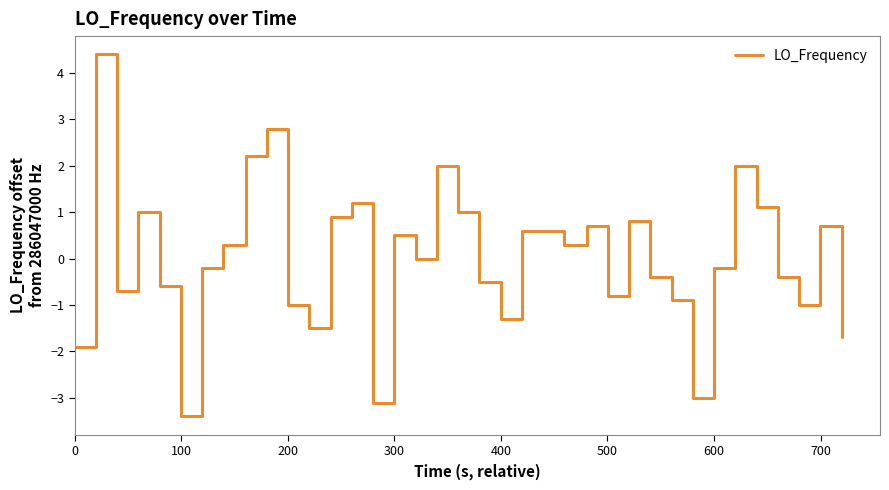

What is the minimum value shown in the chart?

-3.4